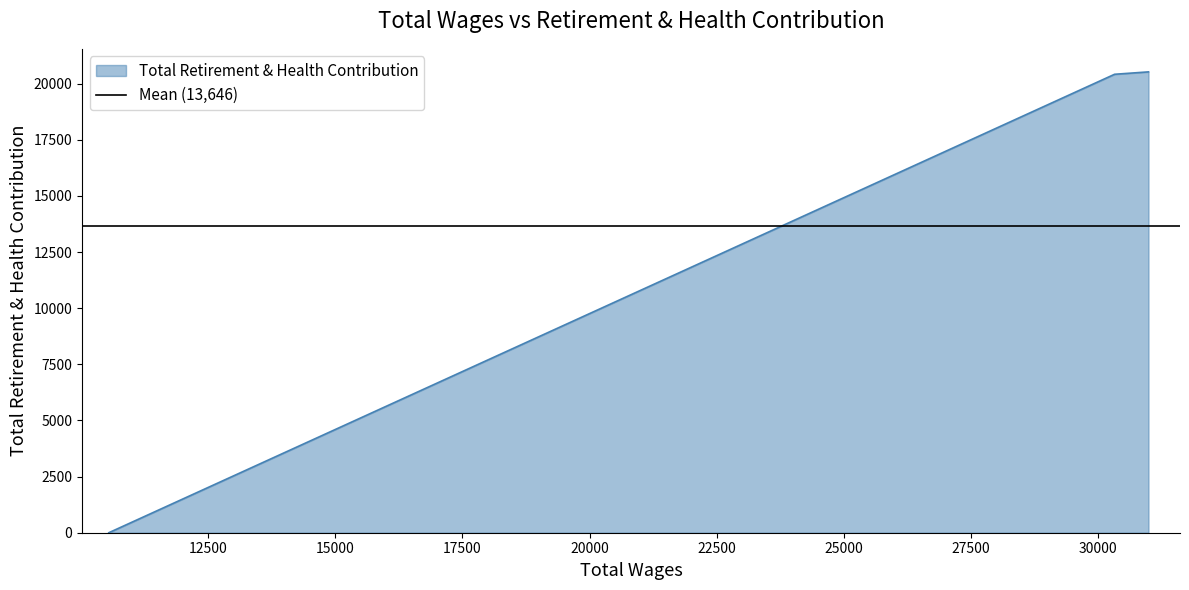

What is the value of the 2nd point from the left?

20416